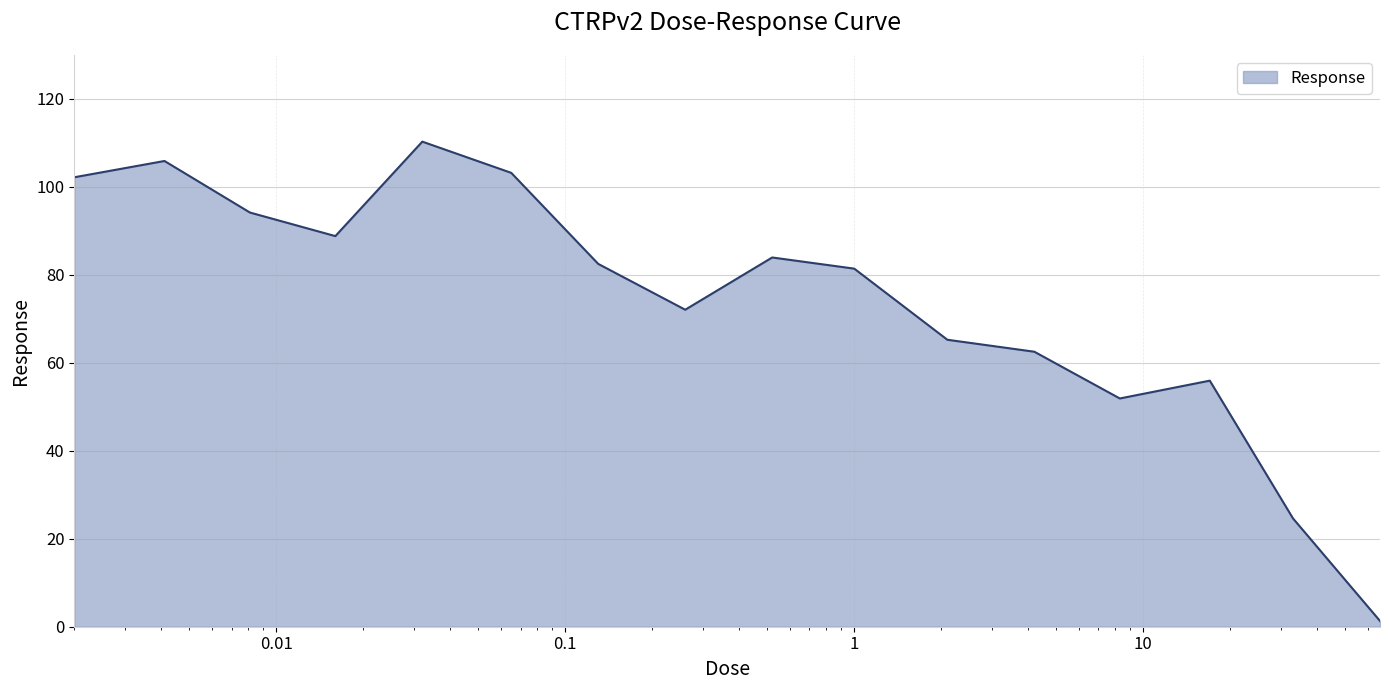

Does the chart have visible grid lines?

Yes